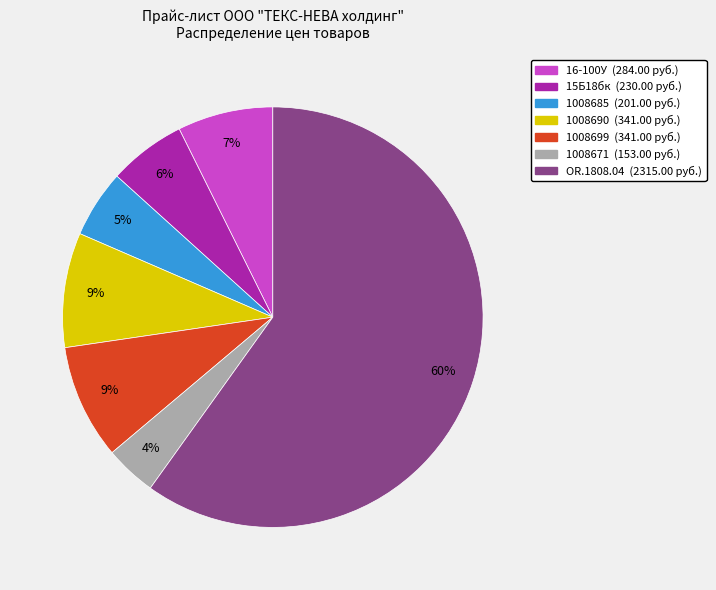

How many slices are in this pie chart?

7